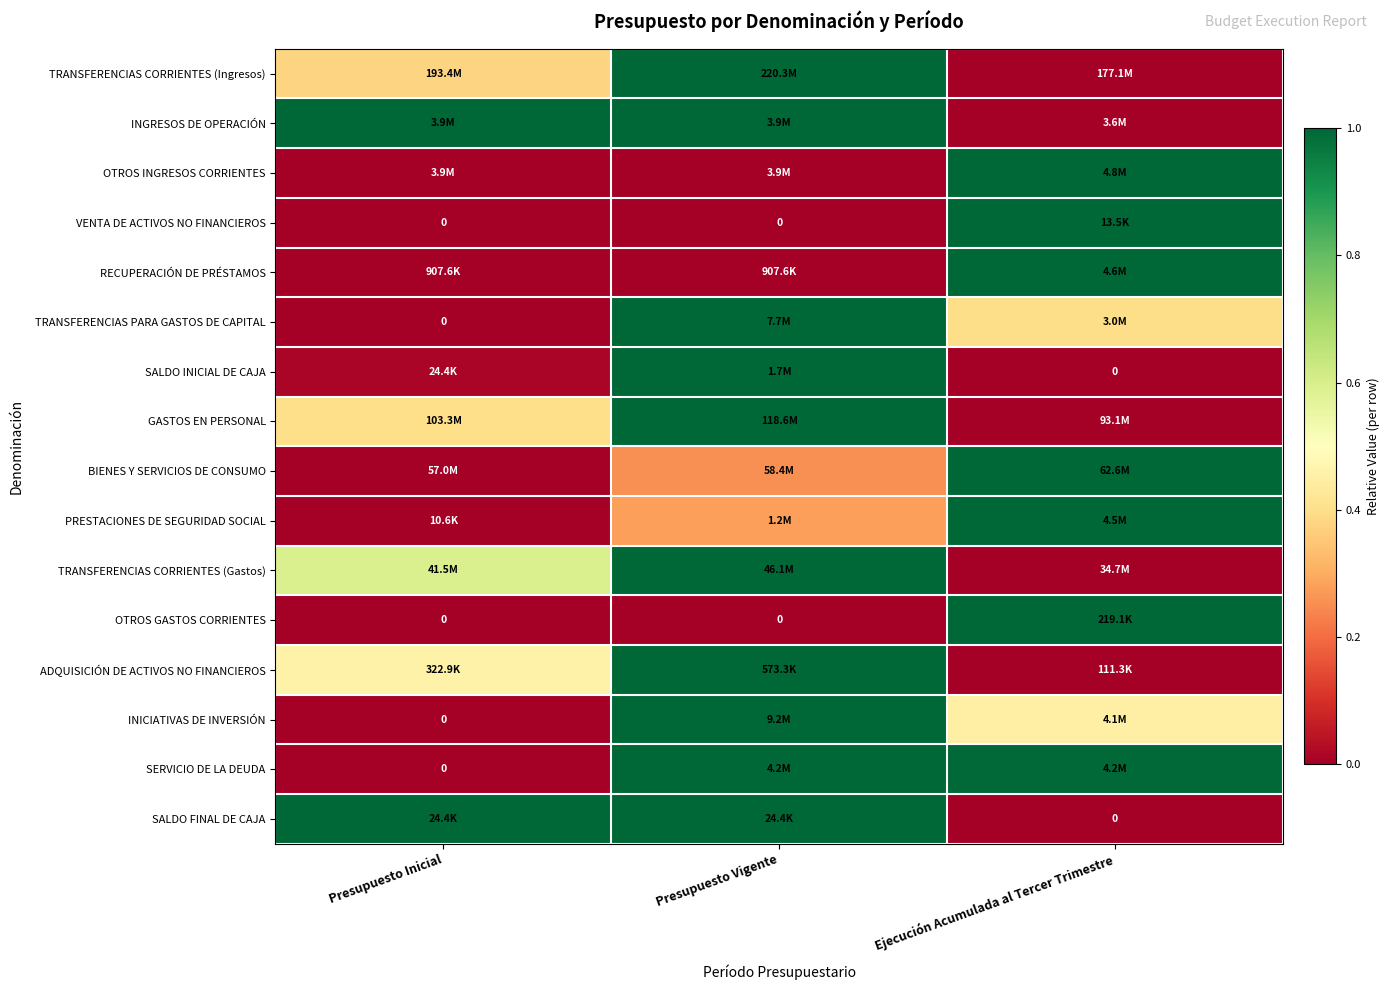

Which series has the largest range (max minus min)?

TRANSFERENCIAS CORRIENTES (Ingresos)